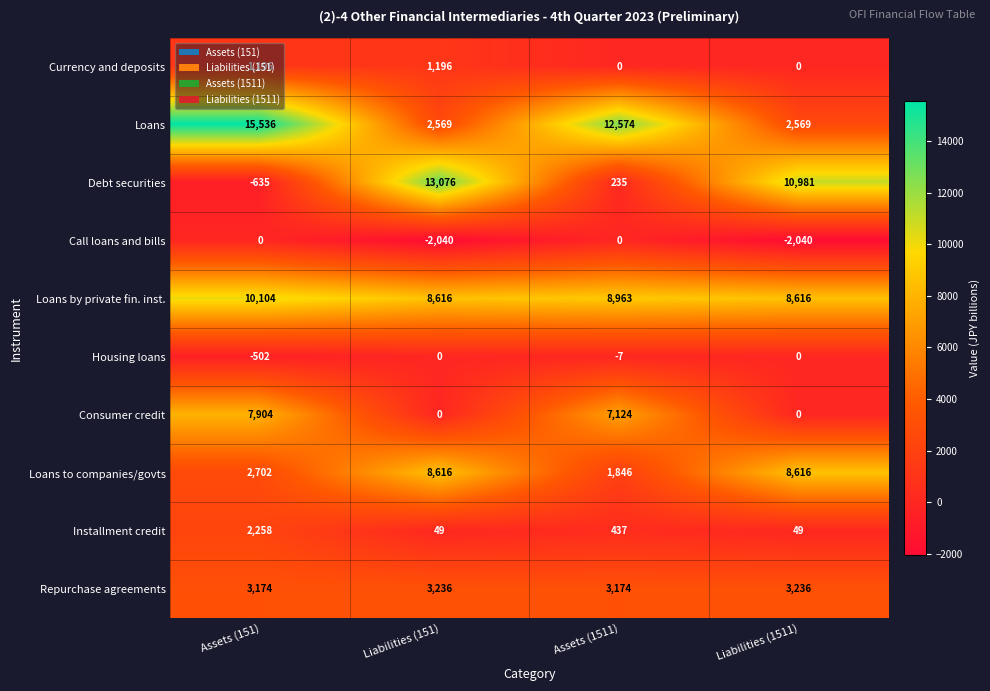

What is the minimum value shown in the chart?

-2040